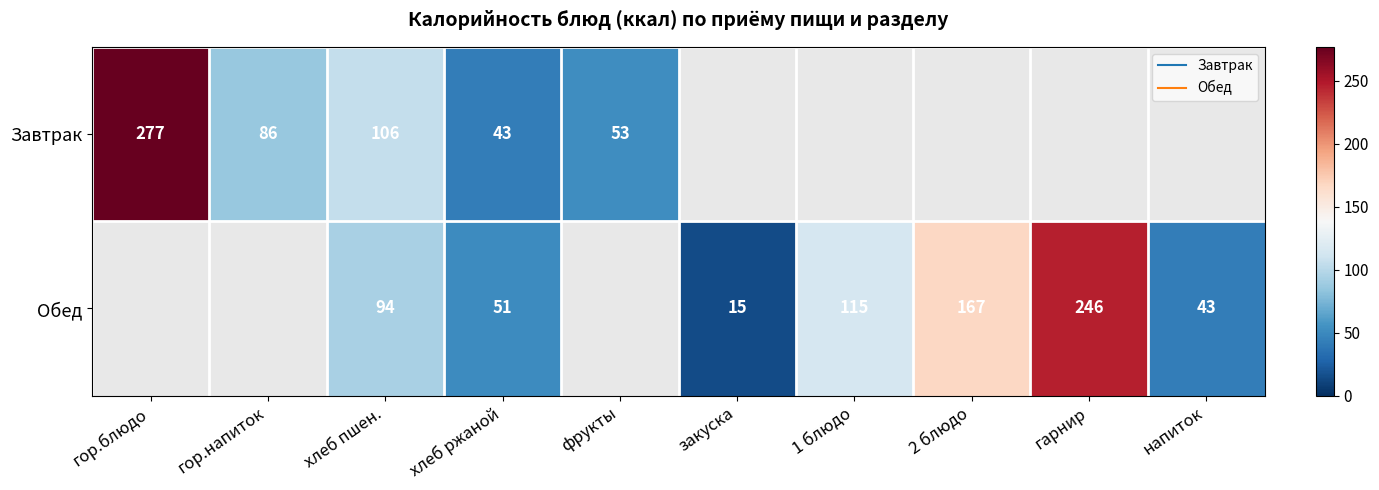

What is the approximate value of Обед at хлеб ржаной?

51.2